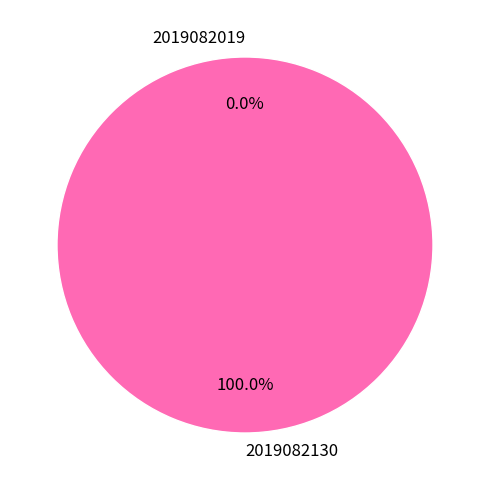

To the nearest percent, what is the average slice percentage?

50%